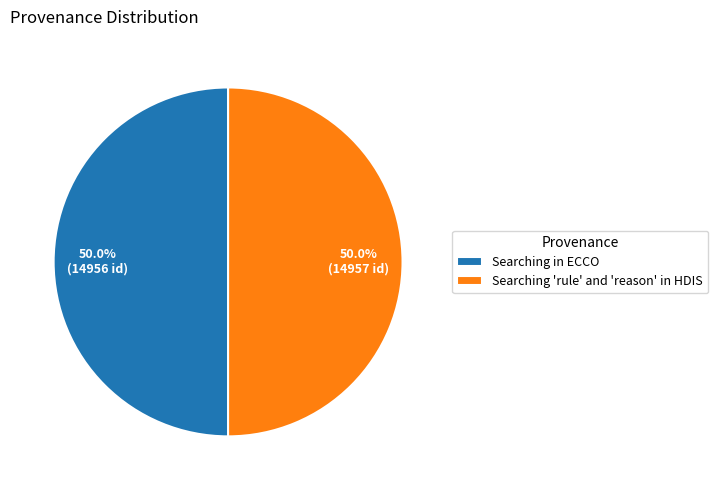

Is it true that Searching in ECCO is 50% of the pie?

True